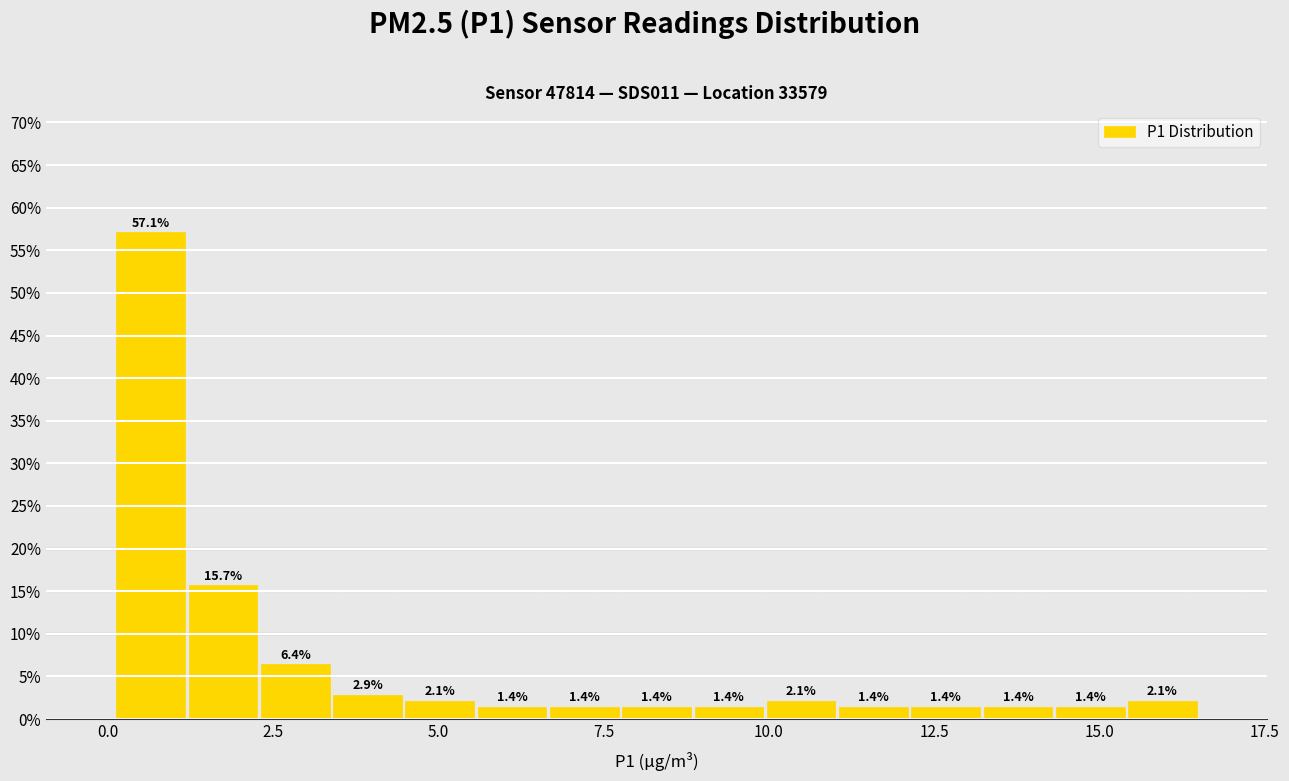

Read against the x-axis, roughly where is the centre of the tallest bar?

0.5